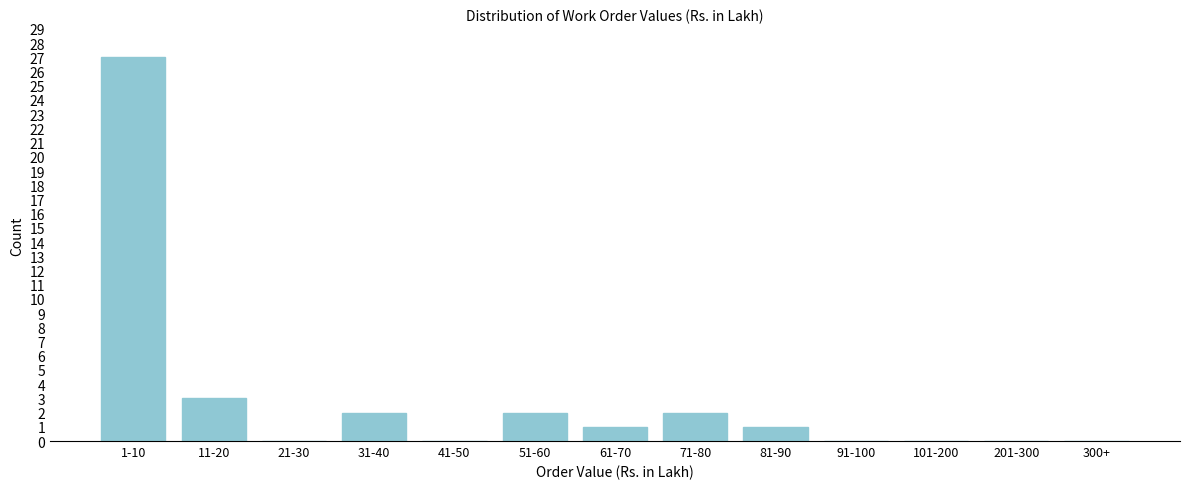

Reading left to right, extract all data points from this chart.

1-10=27	11-20=3	21-30=0	31-40=2	41-50=0	51-60=2	61-70=1	71-80=2	81-90=1	91-100=0	101-200=0	201-300=0	300+=0